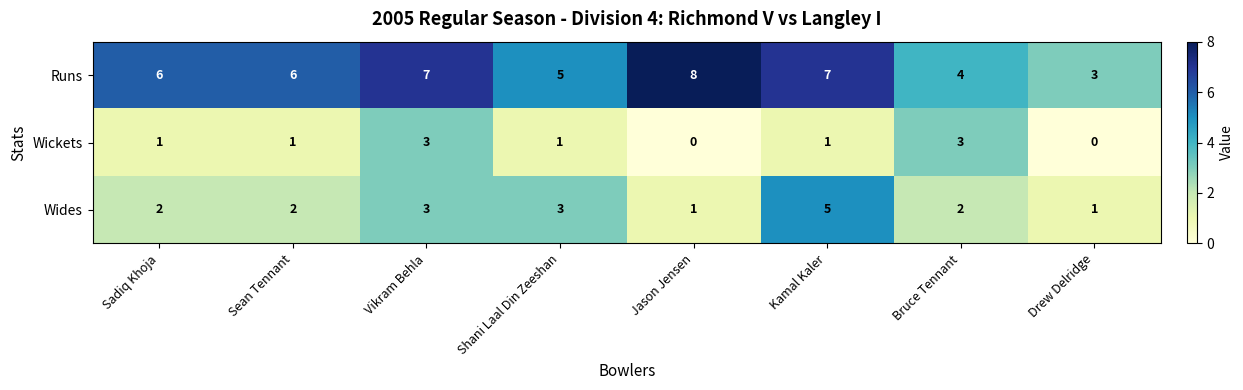

How many distinct data groups are displayed?

3